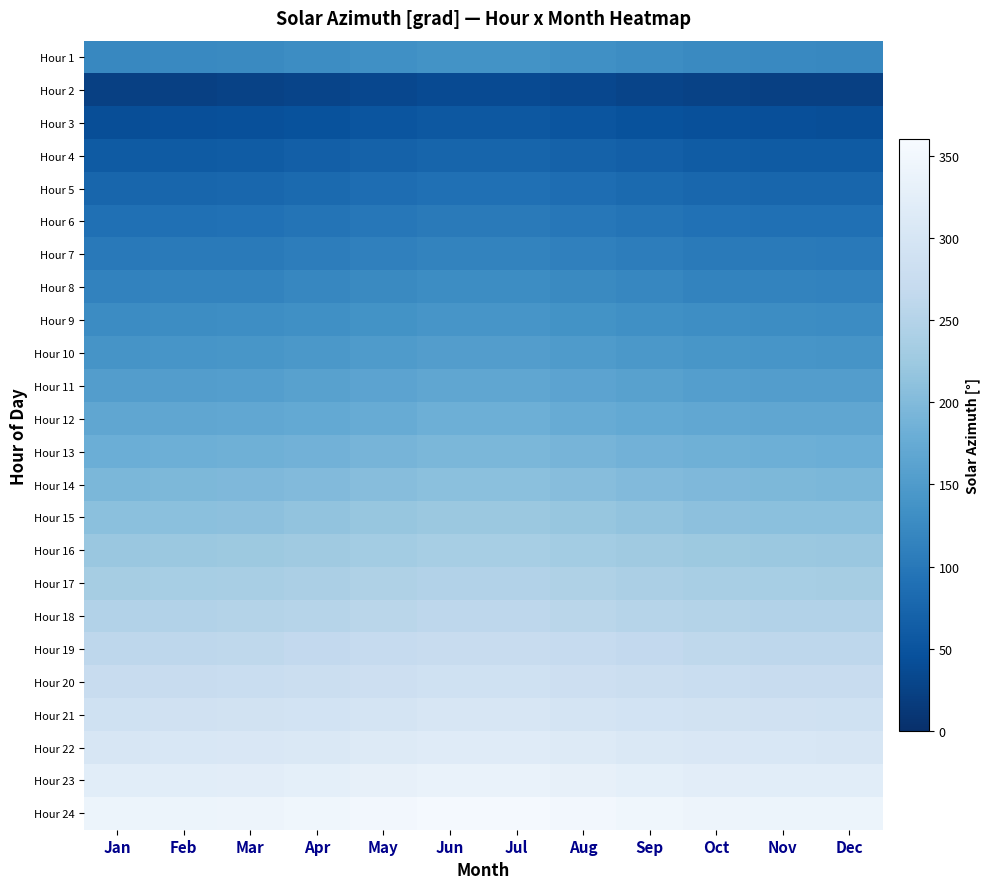

Reading left to right, list all the values displayed in this chart.

Hour 1: Jan=121.9	Feb=122.7	Mar=124.9	Apr=128.4	May=132.7	Jun=136.9	Jul=136.9	Aug=132.7	Sep=128.4	Oct=124.9	Nov=122.7	Dec=121.9
Hour 2: Jan=22.8	Feb=23.6	Mar=25.8	Apr=29.3	May=33.5	Jun=37.8	Jul=37.8	Aug=33.5	Sep=29.3	Oct=25.8	Nov=23.6	Dec=22.8
Hour 3: Jan=42.1	Feb=42.9	Mar=44.1	Apr=47.6	May=51.9	Jun=56.1	Jul=56.1	Aug=51.9	Sep=47.6	Oct=44.1	Nov=42.9	Dec=42.1
Hour 4: Jan=59.4	Feb=60.1	Mar=61.4	Apr=64.9	May=69.1	Jun=73.4	Jul=73.4	Aug=69.1	Sep=64.9	Oct=61.4	Nov=60.1	Dec=59.4
Hour 5: Jan=74.7	Feb=75.5	Mar=76.7	Apr=80.2	May=84.5	Jun=88.7	Jul=88.7	Aug=84.5	Sep=80.2	Oct=76.7	Nov=75.5	Dec=74.7
Hour 6: Jan=88.7	Feb=89.5	Mar=90.7	Apr=94.2	May=98.5	Jun=102.7	Jul=102.7	Aug=98.5	Sep=94.2	Oct=90.7	Nov=89.5	Dec=88.7
Hour 7: Jan=101.9	Feb=102.7	Mar=103.9	Apr=107.4	May=111.7	Jun=115.9	Jul=115.9	Aug=111.7	Sep=107.4	Oct=103.9	Nov=102.7	Dec=101.9
Hour 8: Jan=114.7	Feb=115.5	Mar=116.7	Apr=120.2	May=124.5	Jun=128.7	Jul=128.7	Aug=124.5	Sep=120.2	Oct=116.7	Nov=115.5	Dec=114.7
Hour 9: Jan=127.5	Feb=128.3	Mar=129.5	Apr=133.0	May=137.2	Jun=141.5	Jul=141.5	Aug=137.2	Sep=133.0	Oct=129.5	Nov=128.3	Dec=127.5
Hour 10: Jan=140.5	Feb=141.3	Mar=142.5	Apr=146.0	May=150.2	Jun=154.5	Jul=154.5	Aug=150.2	Sep=146.0	Oct=142.5	Nov=141.3	Dec=140.5
Hour 11: Jan=153.8	Feb=154.6	Mar=155.8	Apr=159.3	May=163.6	Jun=167.8	Jul=167.8	Aug=163.6	Sep=159.3	Oct=155.8	Nov=154.6	Dec=153.8
Hour 12: Jan=167.4	Feb=168.2	Mar=169.4	Apr=172.9	May=177.2	Jun=181.4	Jul=181.4	Aug=177.2	Sep=172.9	Oct=169.4	Nov=168.2	Dec=167.4
Hour 13: Jan=181.2	Feb=182.0	Mar=183.2	Apr=186.7	May=191.0	Jun=195.2	Jul=195.2	Aug=191.0	Sep=186.7	Oct=183.2	Nov=182.0	Dec=181.2
Hour 14: Jan=195.0	Feb=195.8	Mar=197.0	Apr=200.5	May=204.7	Jun=209.0	Jul=209.0	Aug=204.7	Sep=200.5	Oct=197.0	Nov=195.8	Dec=195.0
Hour 15: Jan=208.6	Feb=209.3	Mar=210.6	Apr=214.1	May=218.3	Jun=222.6	Jul=222.6	Aug=218.3	Sep=214.1	Oct=210.6	Nov=209.3	Dec=208.6
Hour 16: Jan=221.8	Feb=222.6	Mar=223.8	Apr=227.3	May=231.6	Jun=235.8	Jul=235.8	Aug=231.6	Sep=227.3	Oct=223.8	Nov=222.6	Dec=221.8
Hour 17: Jan=234.8	Feb=235.5	Mar=236.8	Apr=240.3	May=244.5	Jun=248.8	Jul=248.8	Aug=244.5	Sep=240.3	Oct=236.8	Nov=235.5	Dec=234.8
Hour 18: Jan=247.5	Feb=248.3	Mar=249.5	Apr=253.0	May=257.3	Jun=261.5	Jul=261.5	Aug=257.3	Sep=253.0	Oct=249.5	Nov=248.3	Dec=247.5
Hour 19: Jan=260.4	Feb=261.2	Mar=262.4	Apr=265.9	May=270.1	Jun=274.4	Jul=274.4	Aug=270.1	Sep=265.9	Oct=262.4	Nov=261.2	Dec=260.4
Hour 20: Jan=273.7	Feb=274.5	Mar=275.7	Apr=279.2	May=283.4	Jun=287.7	Jul=287.7	Aug=283.4	Sep=279.2	Oct=275.7	Nov=274.5	Dec=273.7
Hour 21: Jan=287.9	Feb=288.7	Mar=289.9	Apr=293.4	May=297.6	Jun=301.9	Jul=301.9	Aug=297.6	Sep=293.4	Oct=289.9	Nov=288.7	Dec=287.9
Hour 22: Jan=303.6	Feb=304.3	Mar=305.6	Apr=309.1	May=313.3	Jun=317.6	Jul=317.6	Aug=313.3	Sep=309.1	Oct=305.6	Nov=304.3	Dec=303.6
Hour 23: Jan=321.1	Feb=321.9	Mar=323.1	Apr=326.6	May=330.9	Jun=335.1	Jul=335.1	Aug=330.9	Sep=326.6	Oct=323.1	Nov=321.9	Dec=321.1
Hour 24: Jan=340.8	Feb=341.6	Mar=342.8	Apr=346.3	May=350.6	Jun=354.8	Jul=354.8	Aug=350.6	Sep=346.3	Oct=342.8	Nov=341.6	Dec=340.8